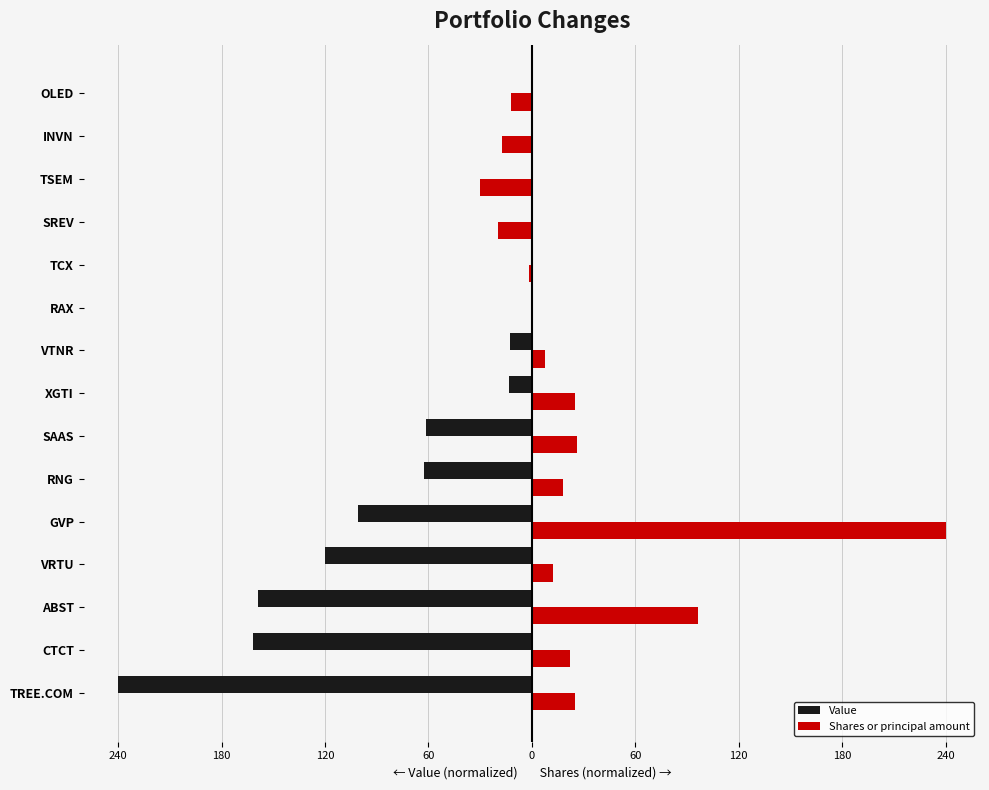

What are all the series names shown in the legend?

Value, Shares or principal amount